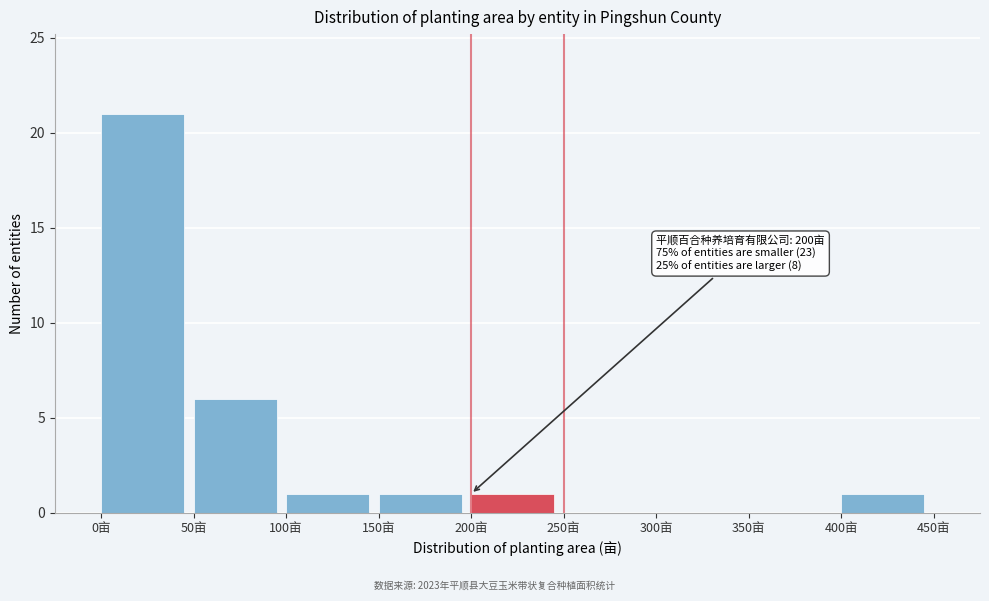

Over which range of the x-axis is the bar tallest?

0 to 50